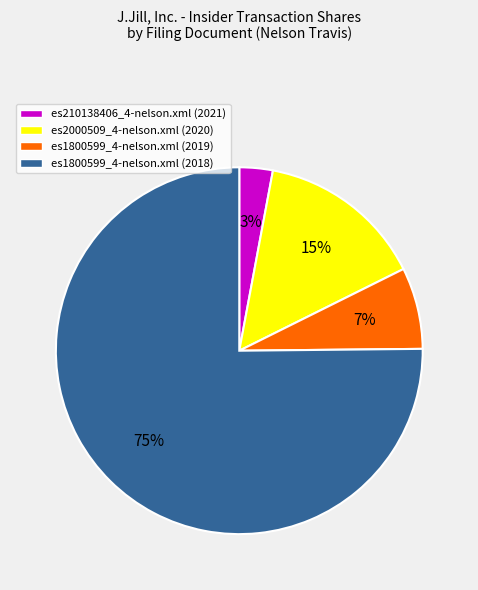

Count the number of slices in the pie.

4